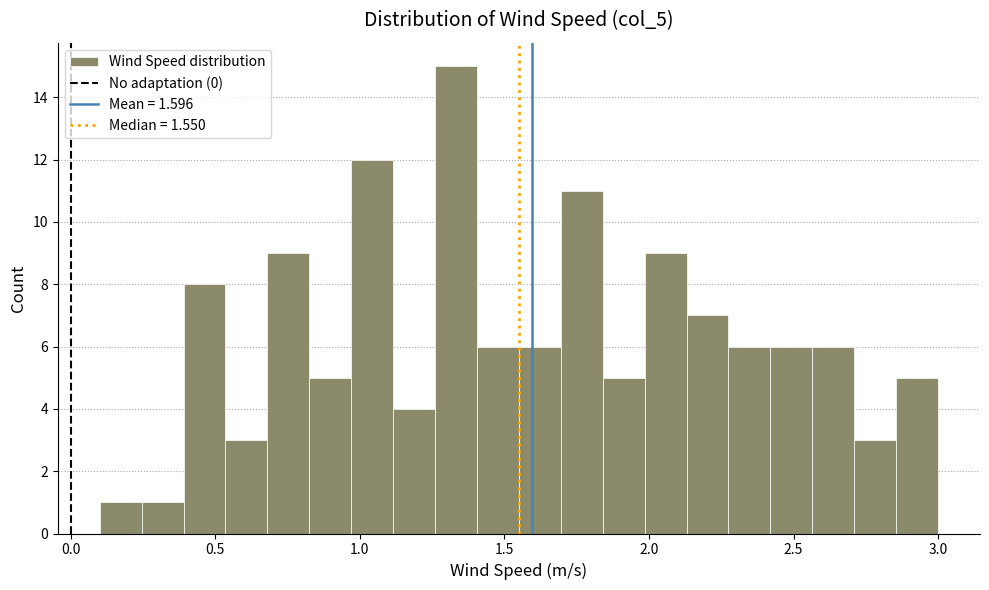

Around what value on the x-axis is the tallest bar? Give the approximate position of its centre, as read against the axis.

1.35